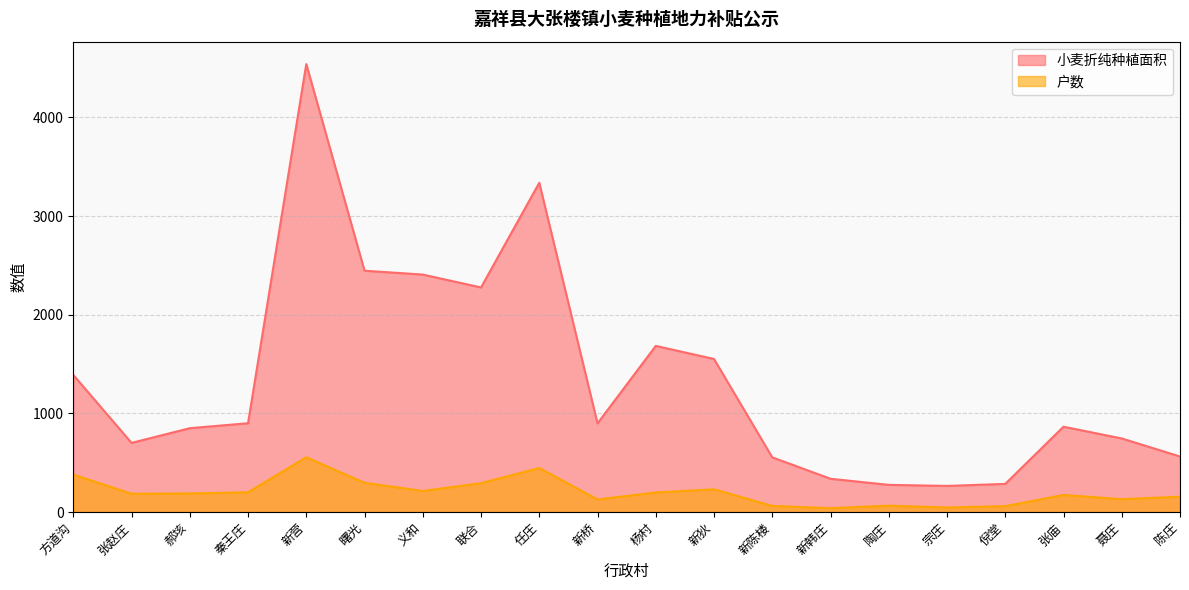

What is the value of the 户数 point at the 11th from the left?

198.0